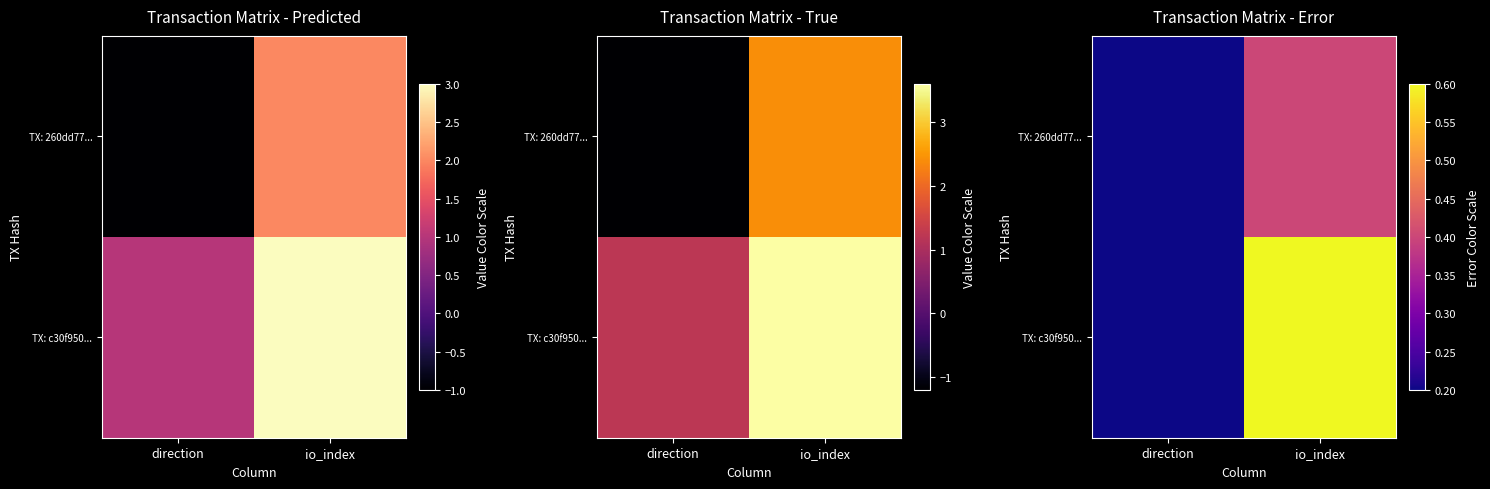

The value of TX: c30f950... at direction is 0.2. True or false?

True